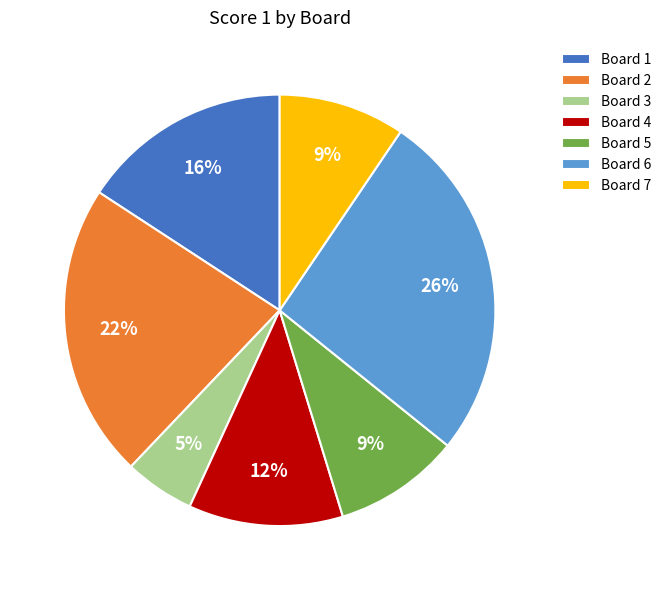

Combined, do Board 4 and Board 5 account for over 50%?

No